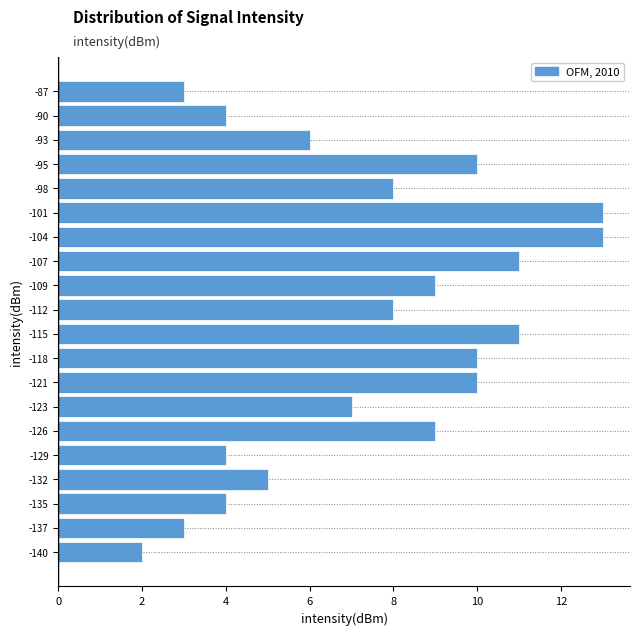

Reading bottom to top, what are all the values shown in this chart?

2	3	4	5	4	9	7	10	10	11	8	9	11	13	13	8	10	6	4	3